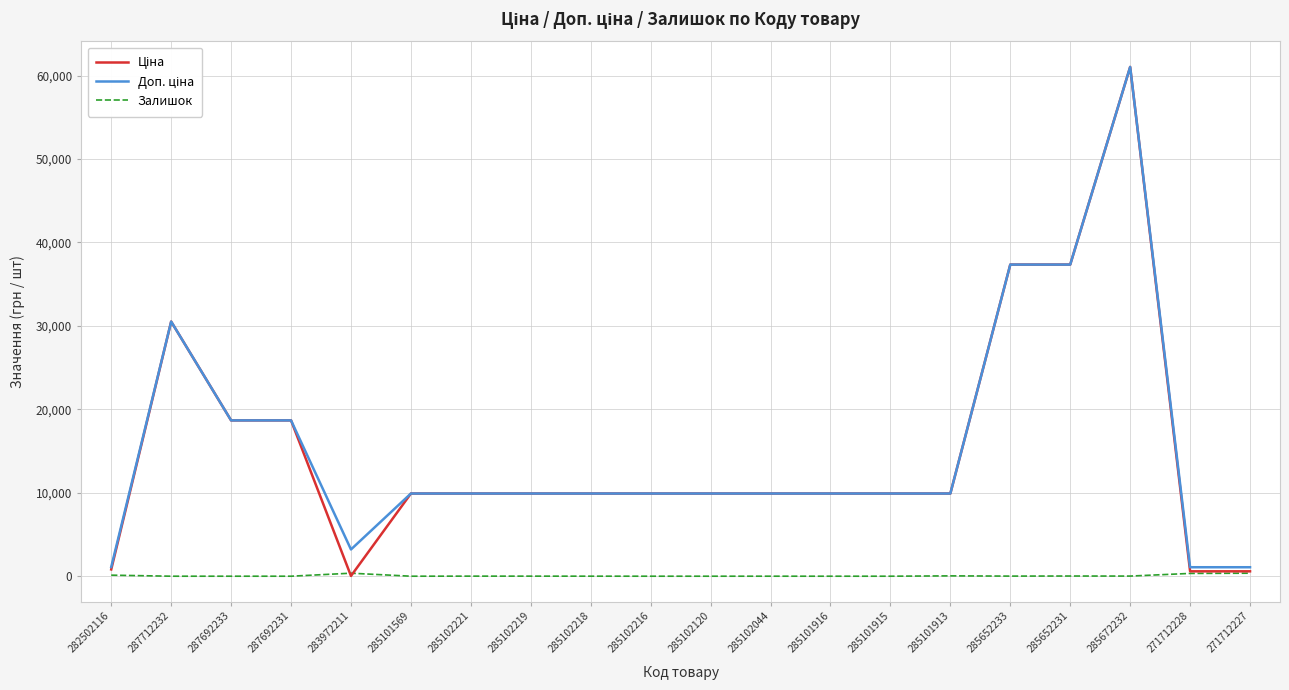

At which category is the sum across all series the highest?

285672232